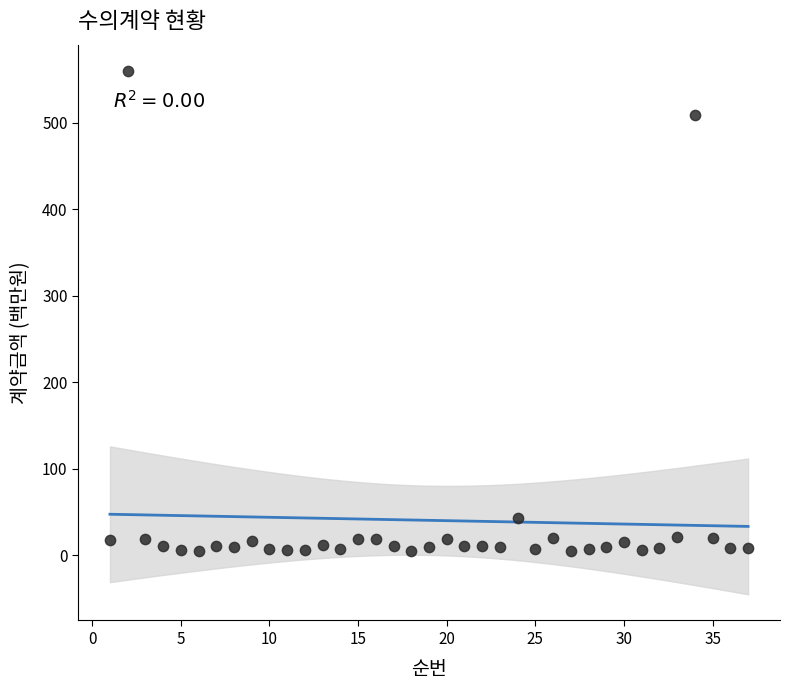

What is the range of Y values (max minus min)?

554.5